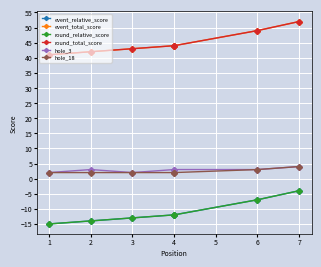

What is the greatest value displayed?

52